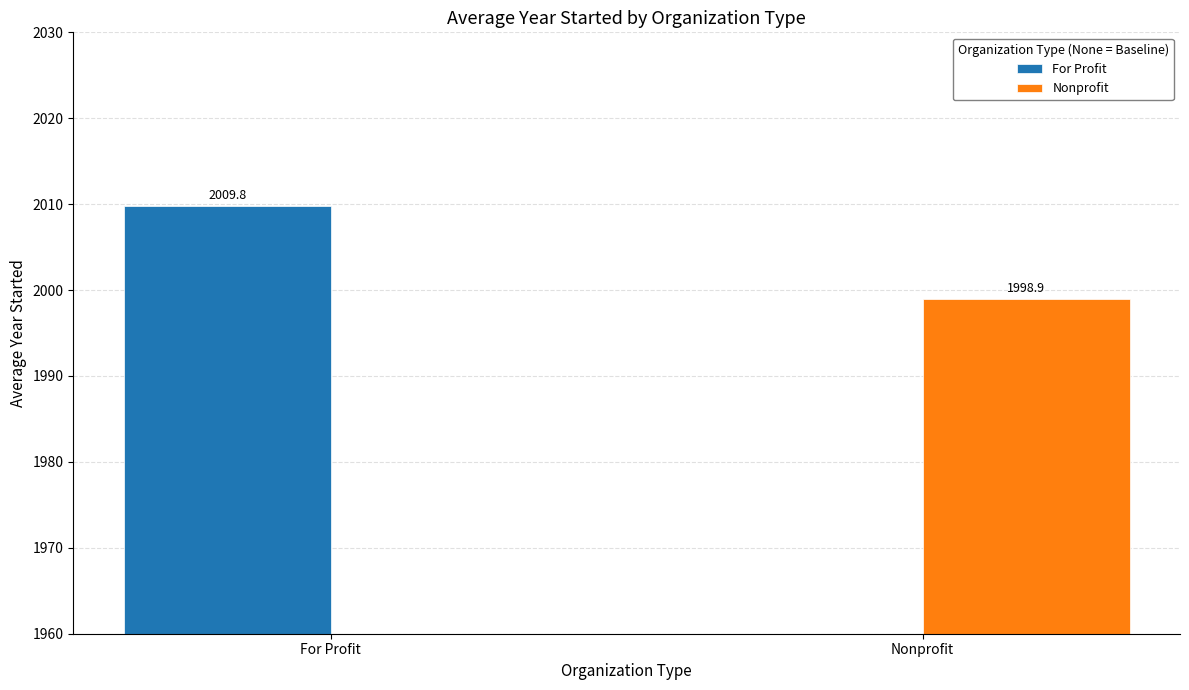

List the series in order of their peak value, lowest first.

Nonprofit, For Profit